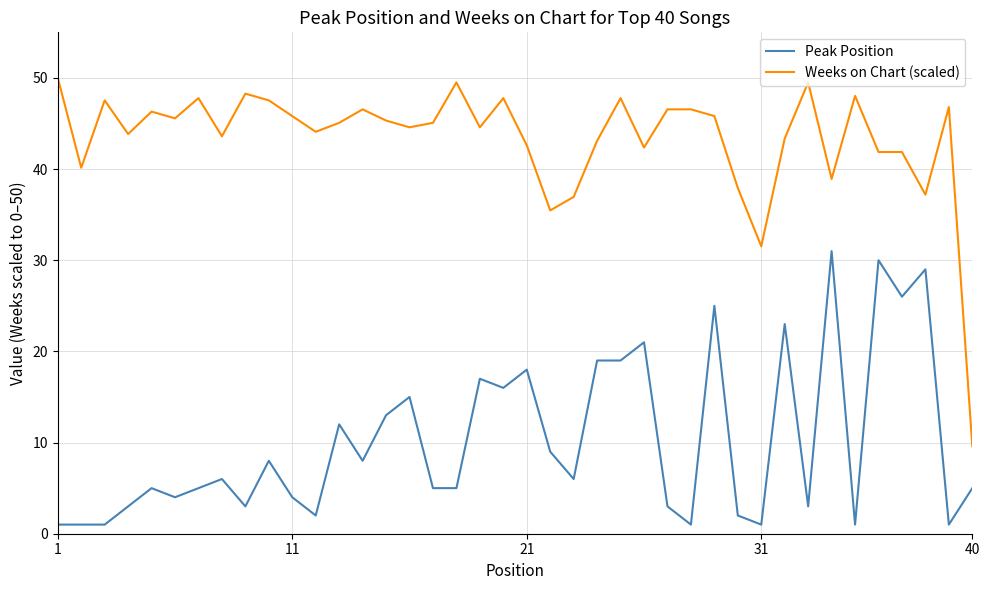

What is the maximum value shown in the chart?

50.0